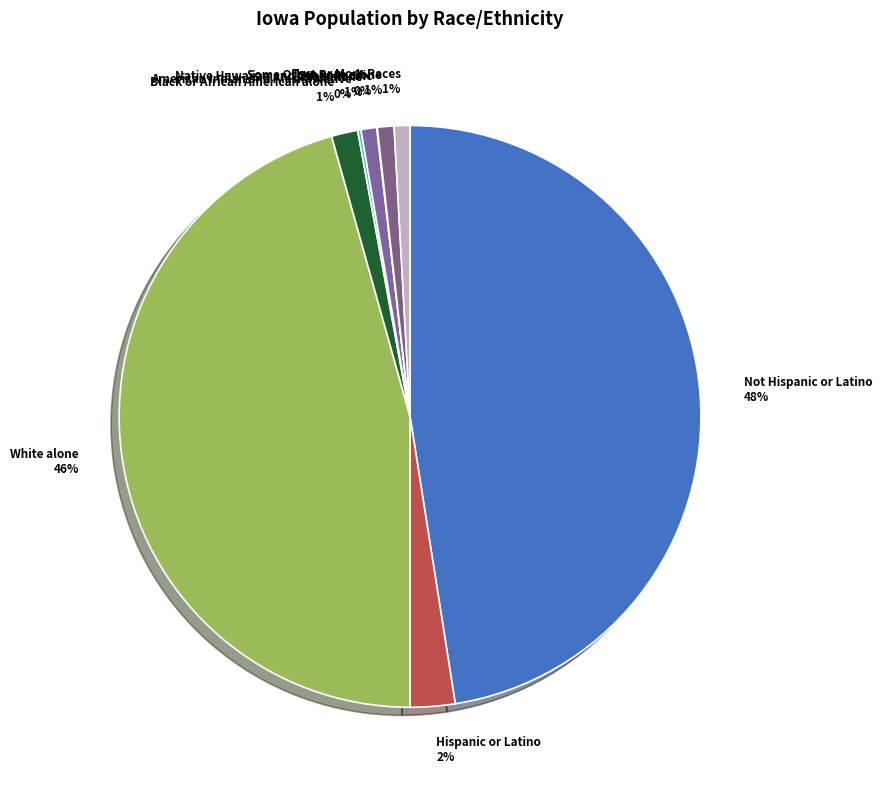

The Two or More Races slice represents 1% of the pie. True or false?

True